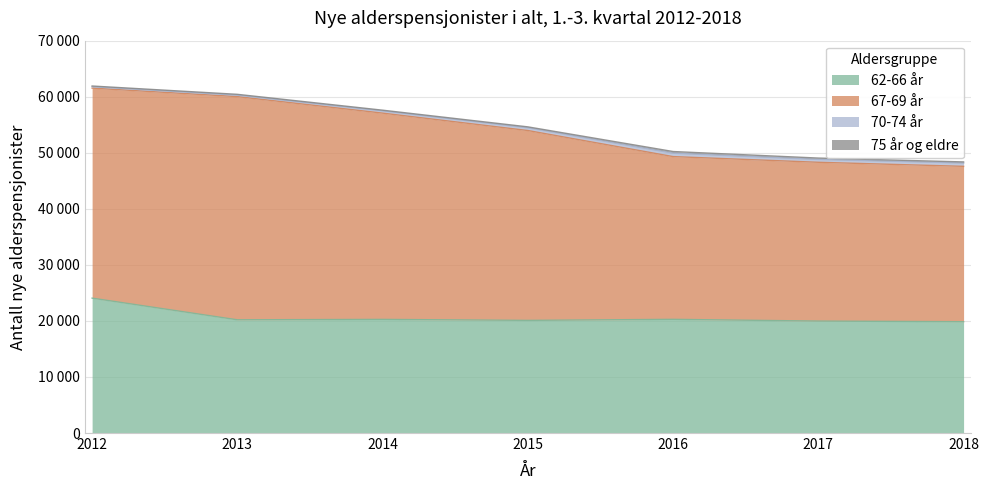

Which series has the largest total across all categories?

67-69 år